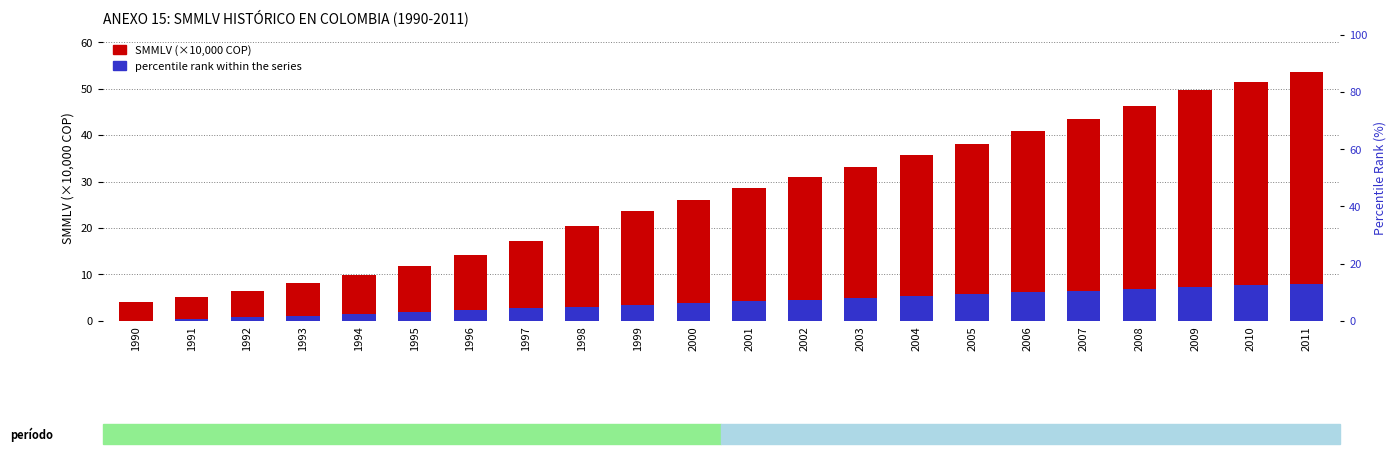

Reading left to right, extract all data points from this chart.

SMMLV (×10,000 COP): 4.1	5.2	6.5	8.2	9.9	11.9	14.2	17.2	20.4	23.6	26.0	28.6	30.9	33.2	35.8	38.1	40.8	43.4	46.1	49.7	51.5	53.6
percentile rank within the series: 0.0	0.4	0.8	1.1	1.5	1.9	2.3	2.7	3.1	3.4	3.8	4.2	4.6	5.0	5.4	5.7	6.1	6.5	6.9	7.3	7.7	8.0